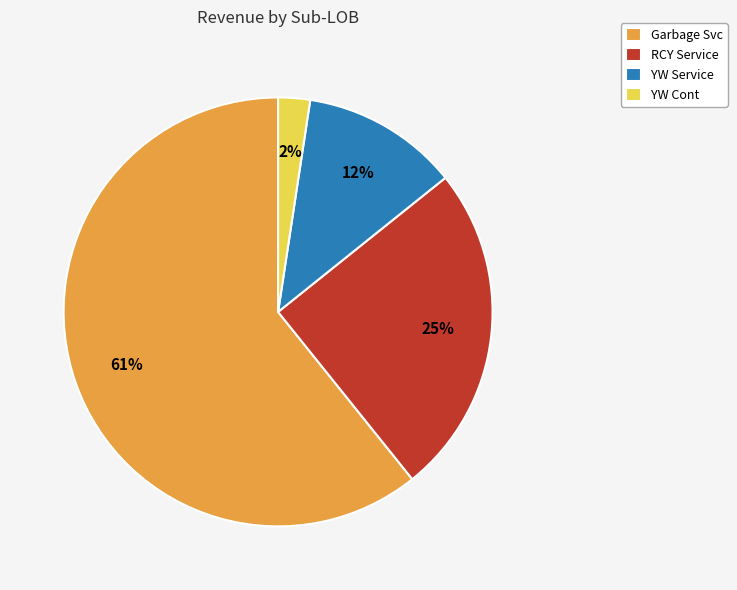

To the nearest percent, what percentage of the pie is YW Service?

12%